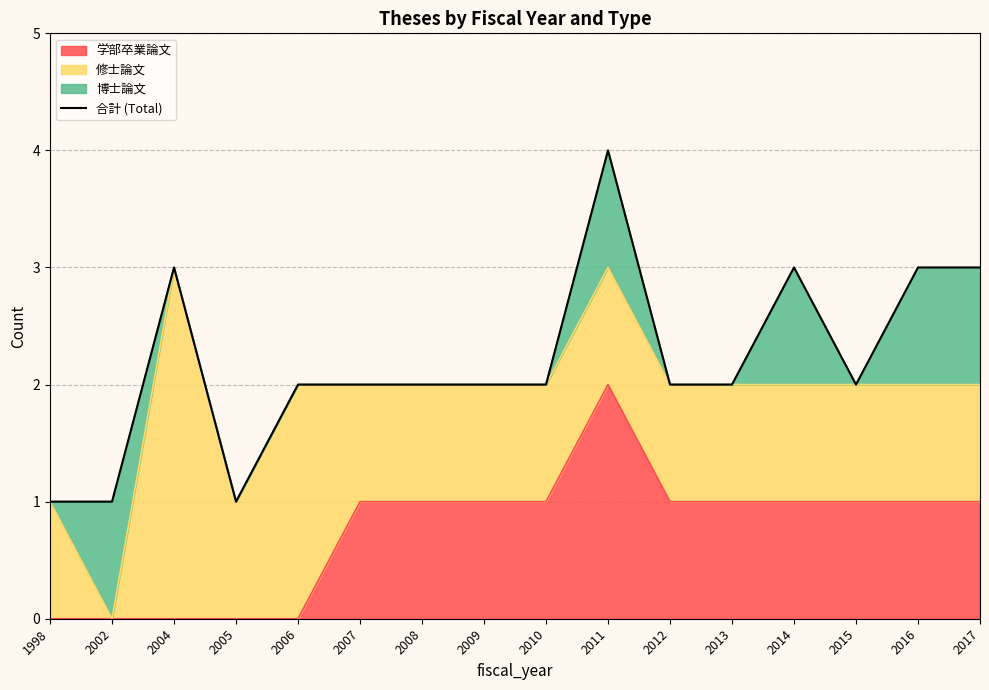

At which category does the chart reach its minimum across all series?

1998